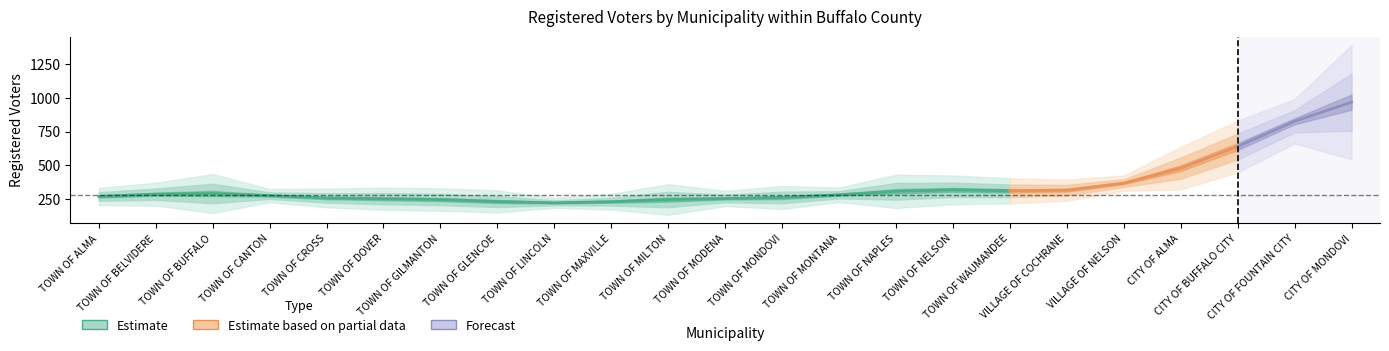

True or false: Estimate and Forecast intersect in this chart.

False